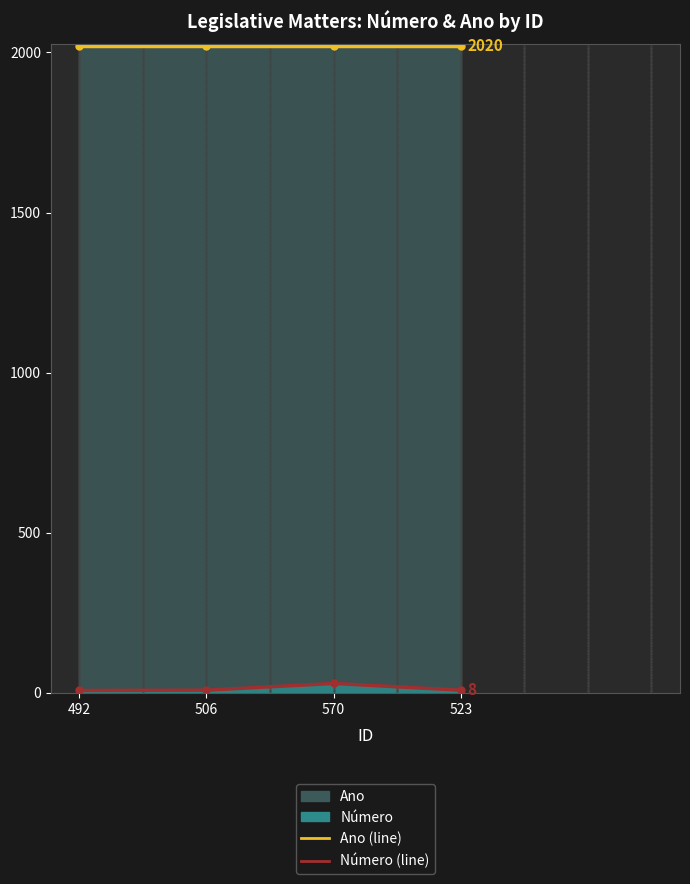

True or false: Número (line) and Ano (line) intersect in this chart.

False